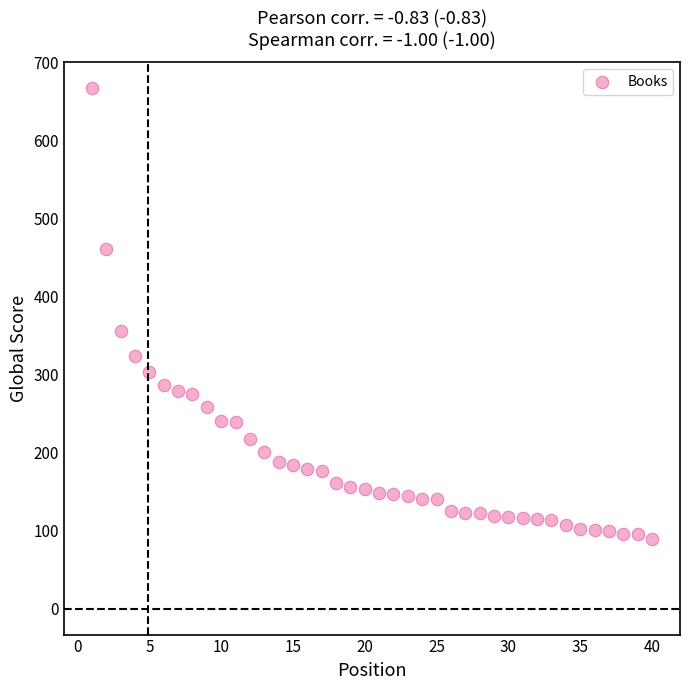

What is the range of Y values (max minus min)?

578